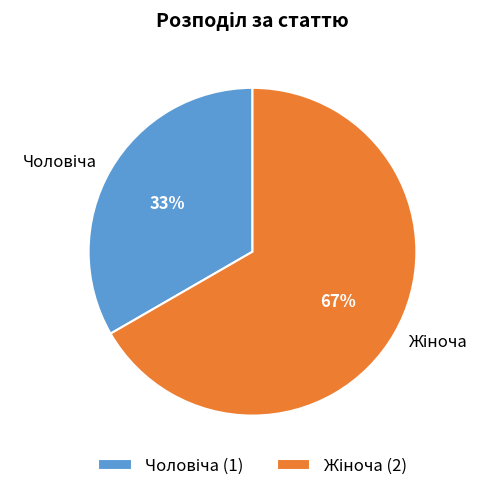

To the nearest percent, what is the average slice percentage?

50%